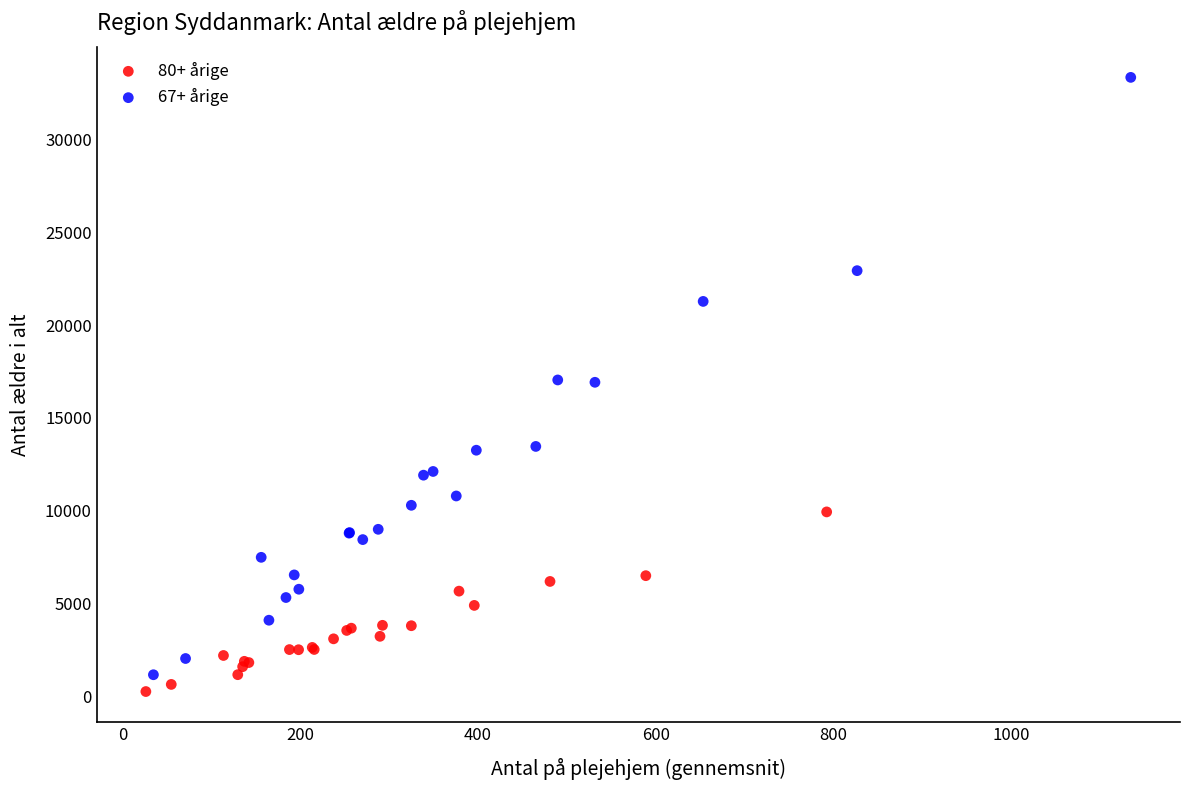

Which series has the largest Y range (max minus min)?

67+ årige